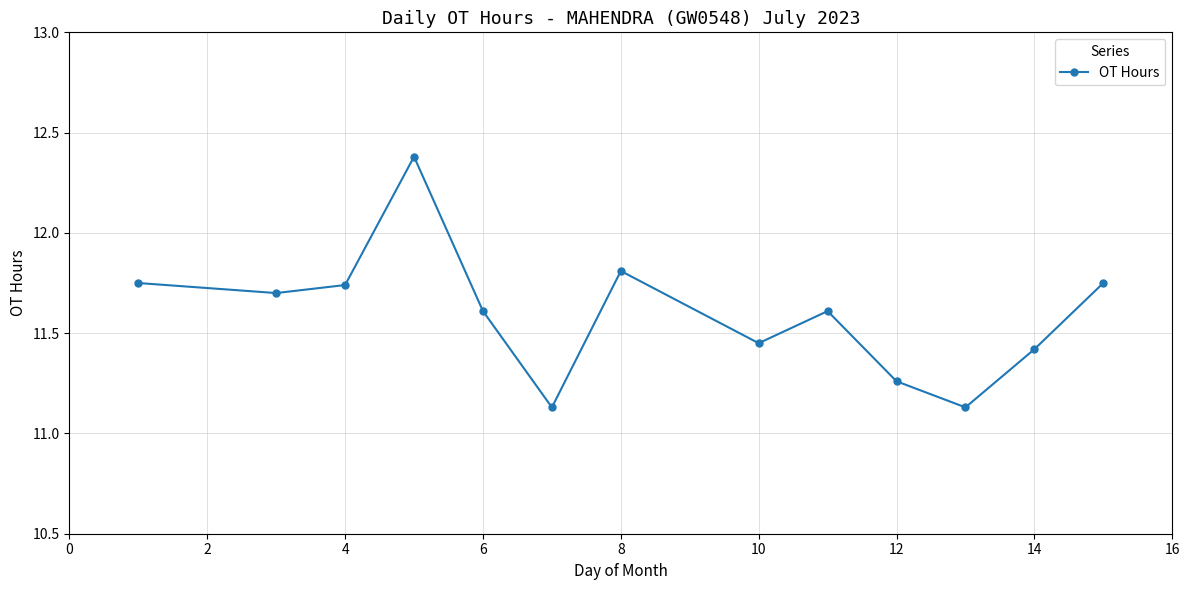

How many lines are shown in the chart?

1